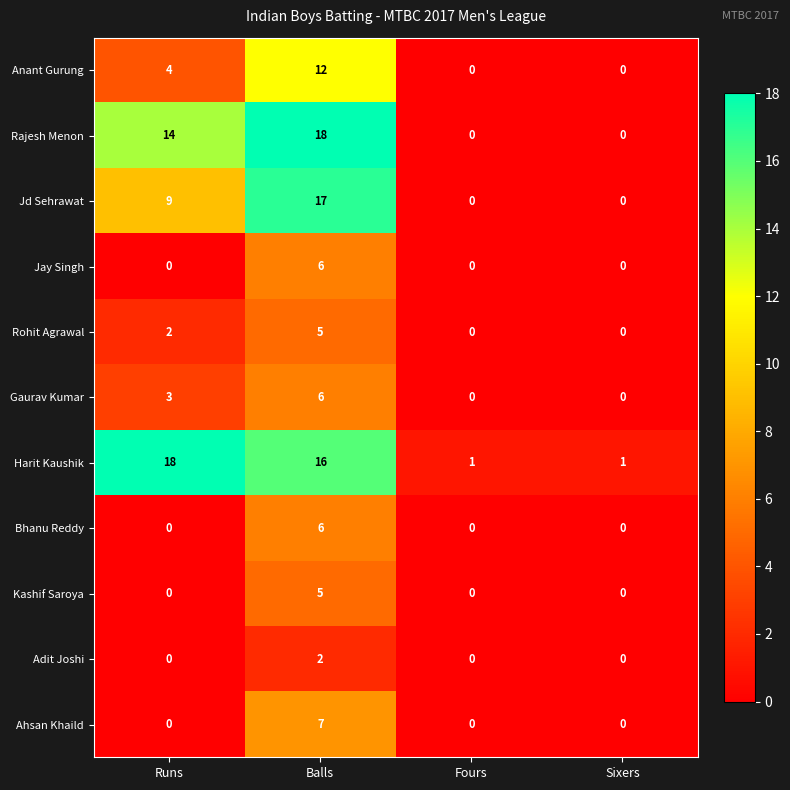

Is it true that Kashif Saroya equals -3 at Sixers?

False